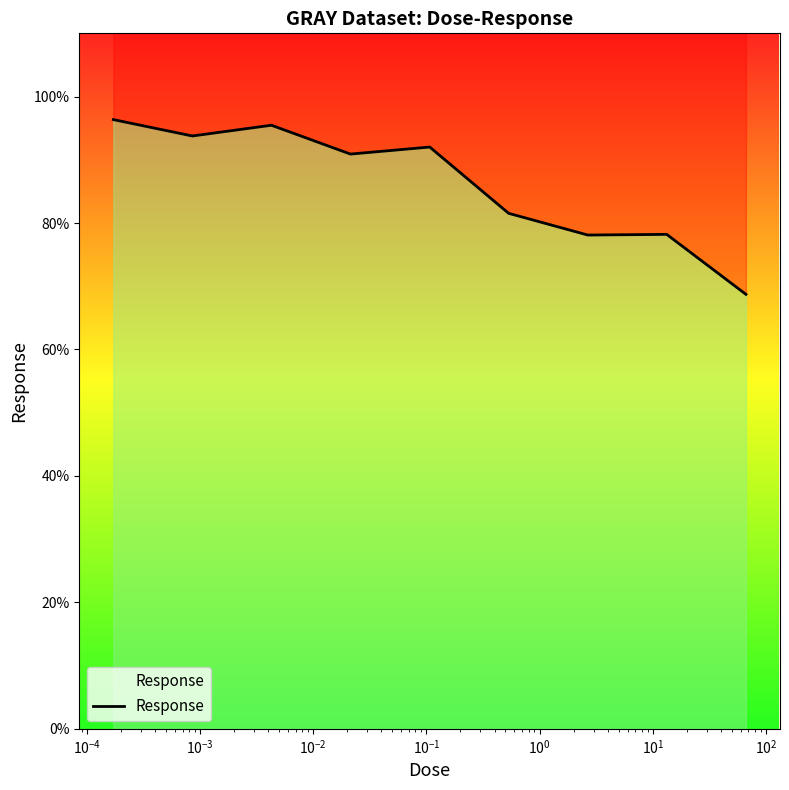

Does the chart display data point markers on the line(s)?

No